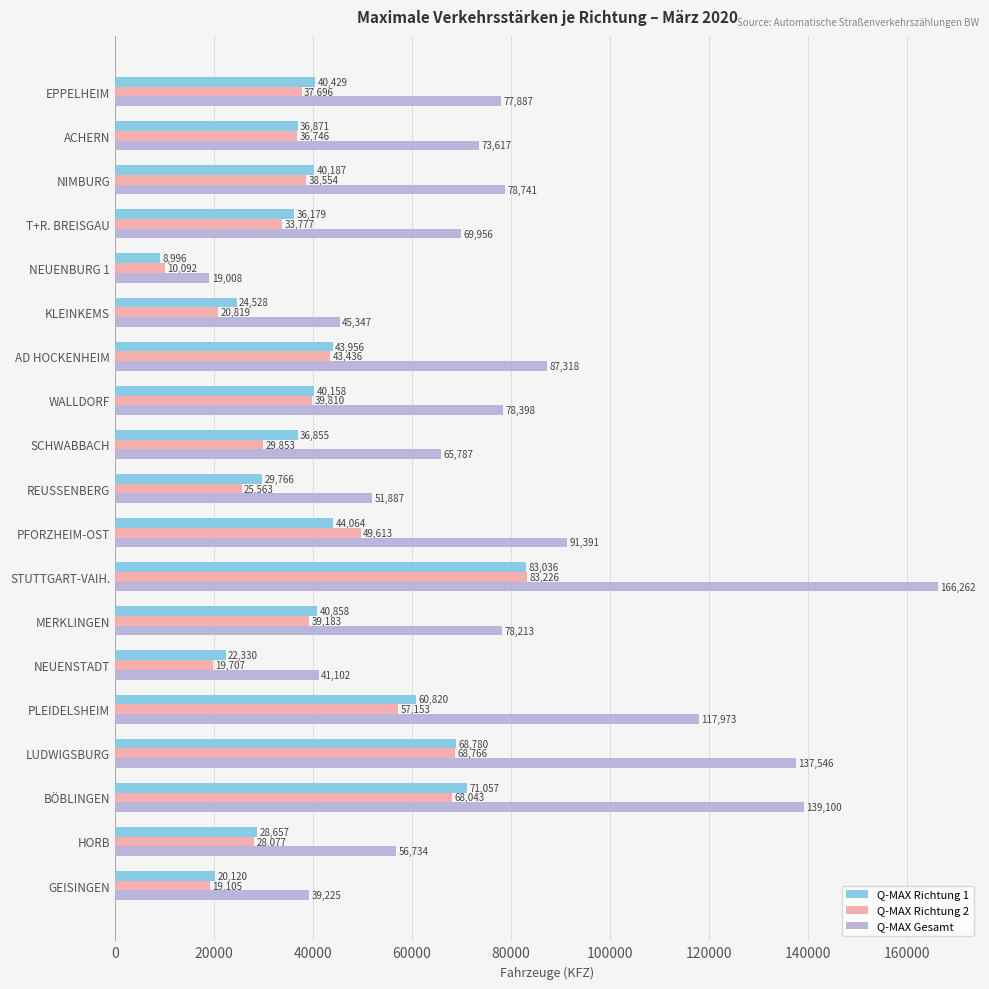

At which label is Q-MAX Richtung 2 closest to 46659?

PFORZHEIM-OST